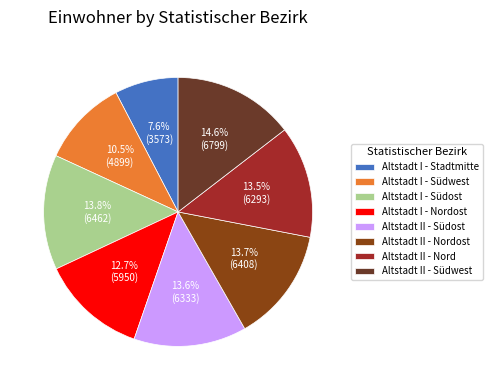

Is the sum of Altstadt I - Stadtmitte and Altstadt I - Nordost greater than half?

No